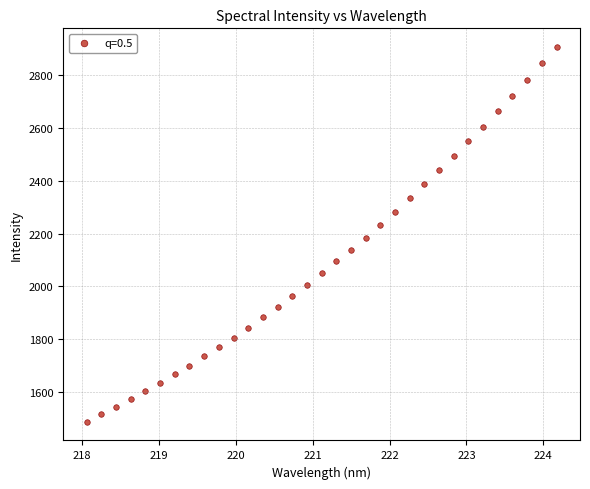

What is the range of X values (max minus min)?

6.1